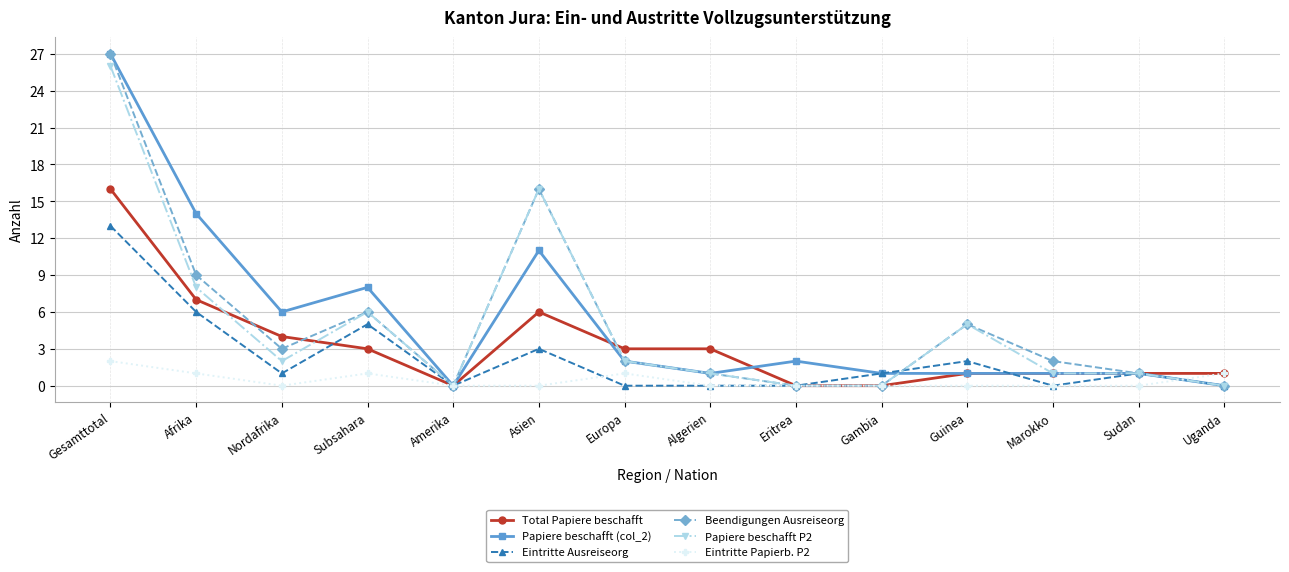

Is the value of Papiere beschafft P2 at Sudan greater than the value of Total Papiere beschafft at Asien?

No